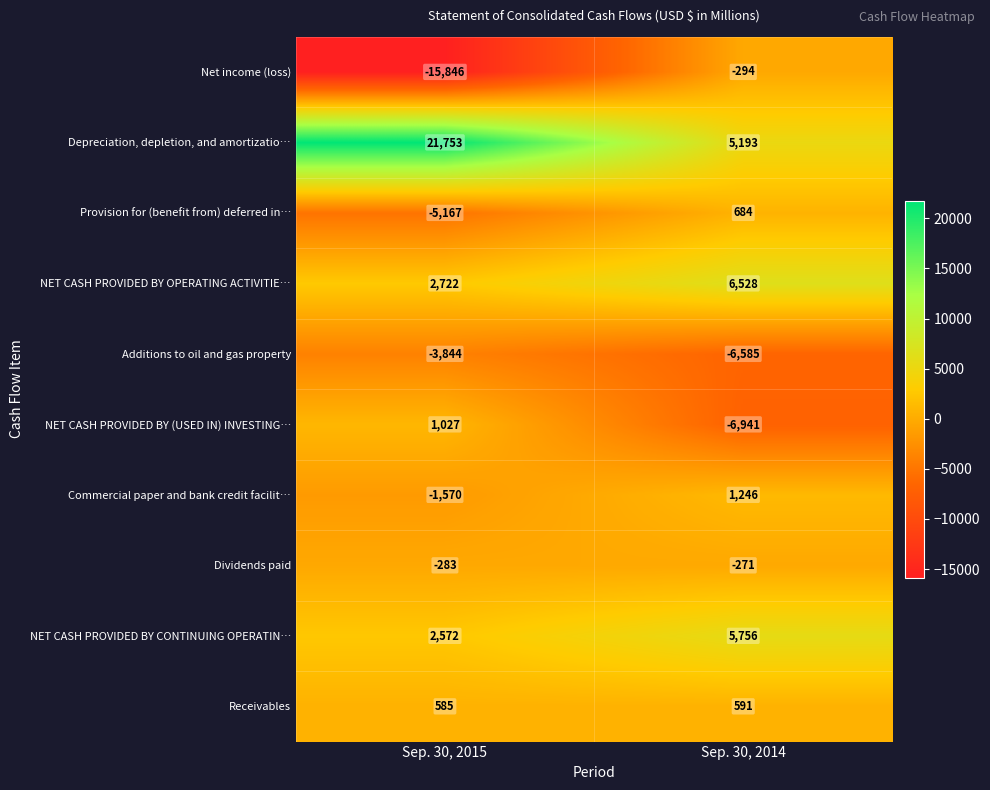

What is the sum of all Commercial paper and bank credit facilit… values?

-324